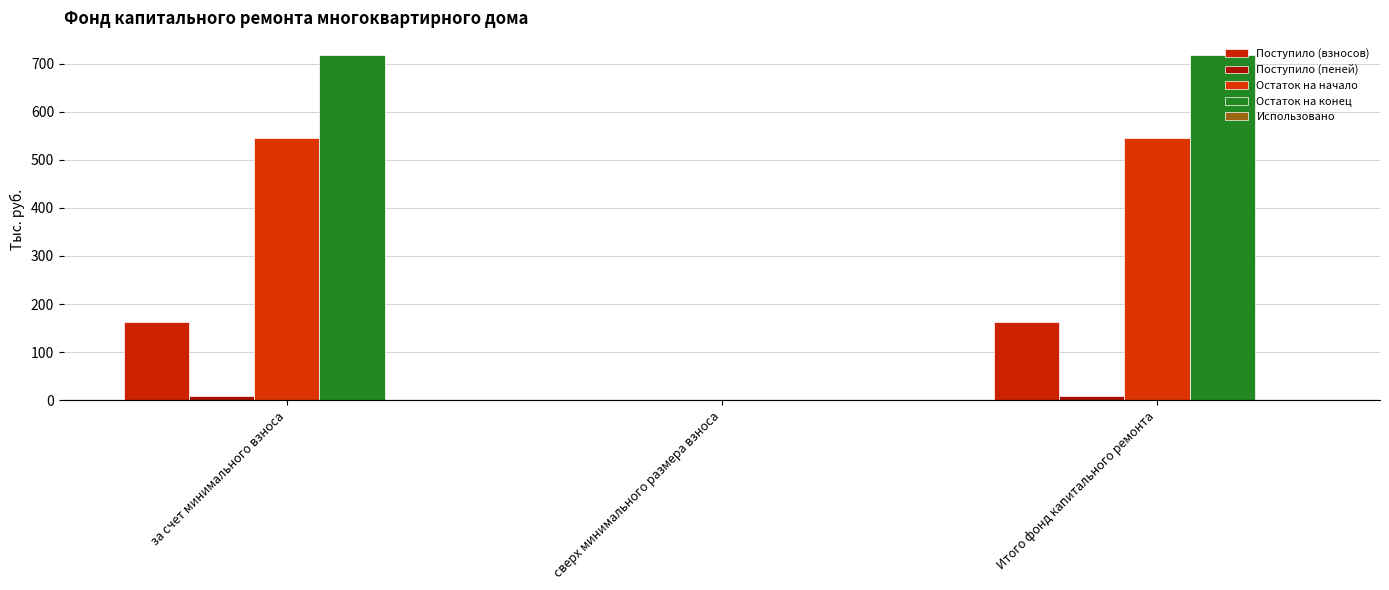

At which category is the sum across all series the highest?

за счет минимального взноса